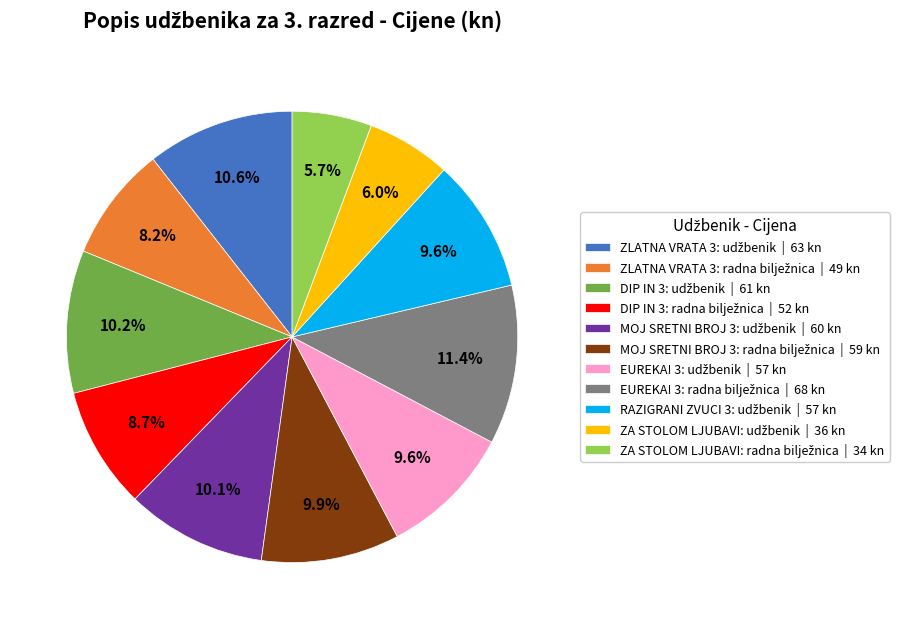

Is there a majority slice in this chart?

No